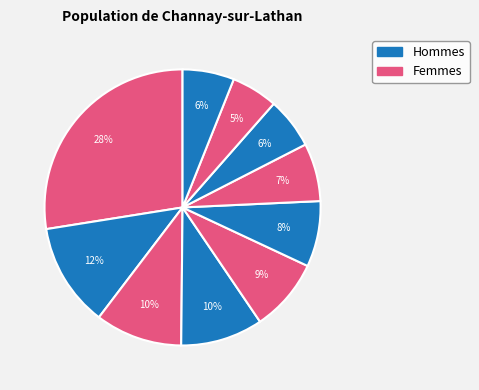

How many slices are in this pie chart?

10